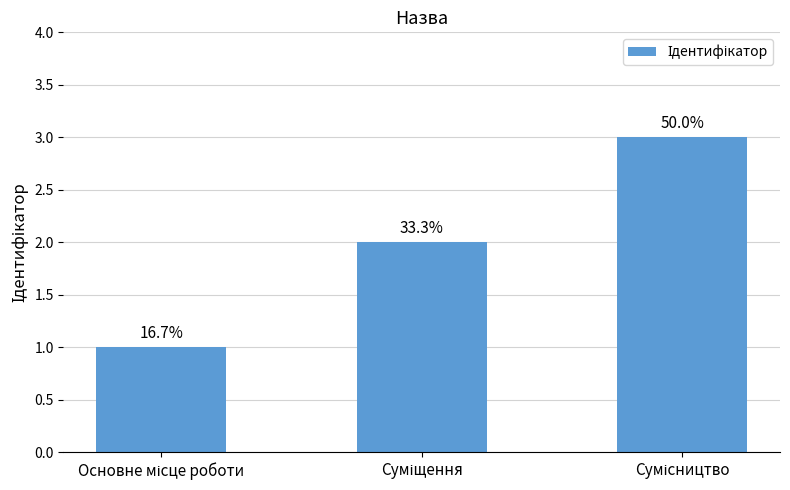

Does the chart contain any negative values?

No